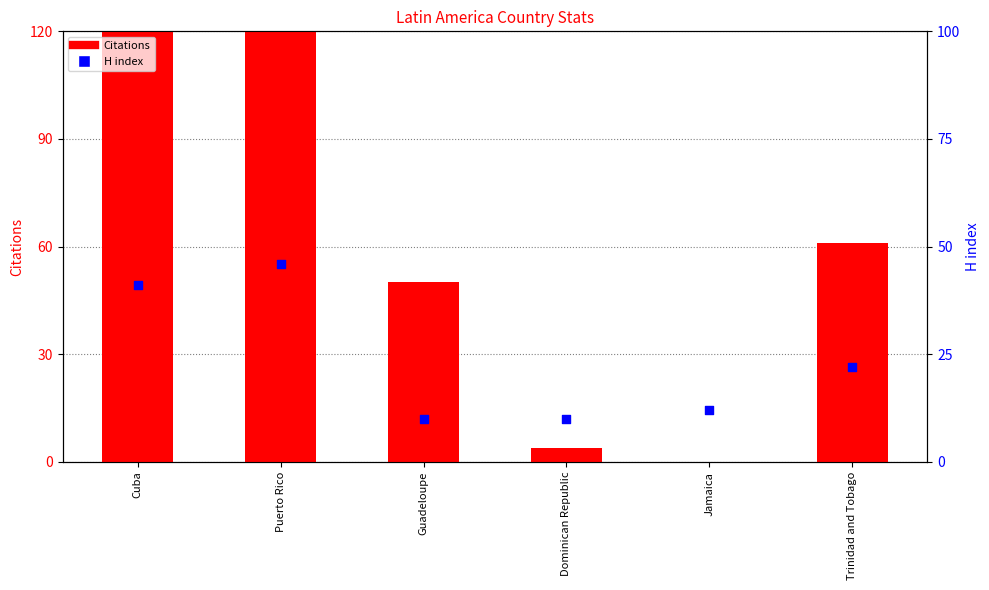

What is the total value across all series at Guadeloupe?

60